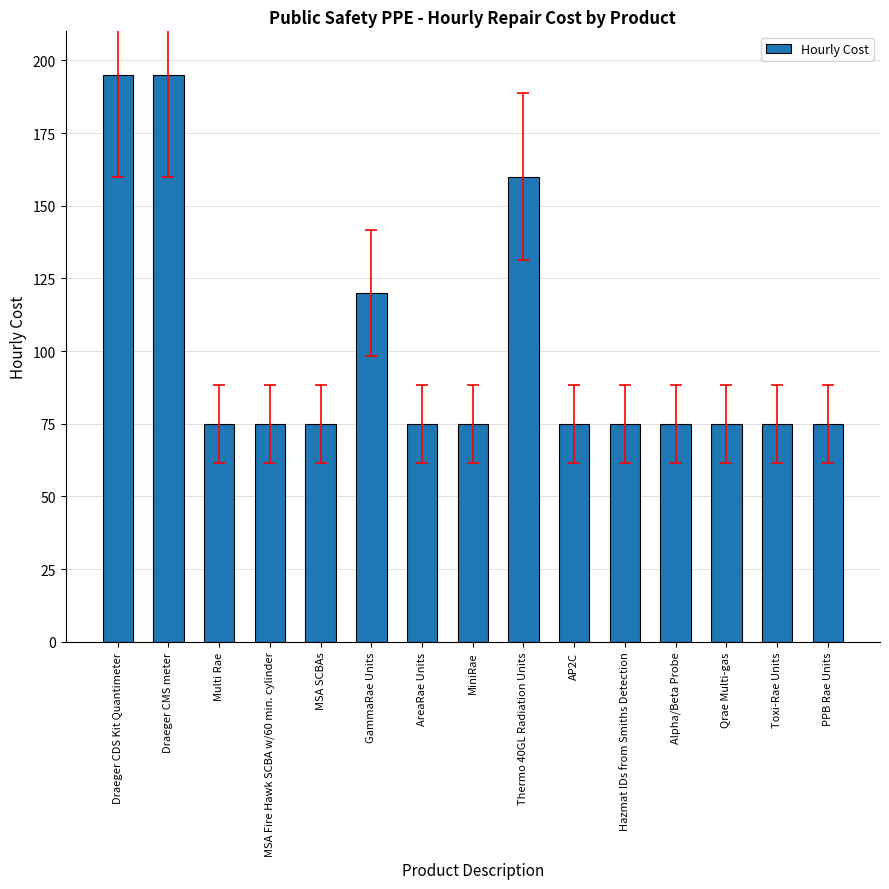

True or false: the data shows 105 at Thermo 40GL Radiation Units.

False